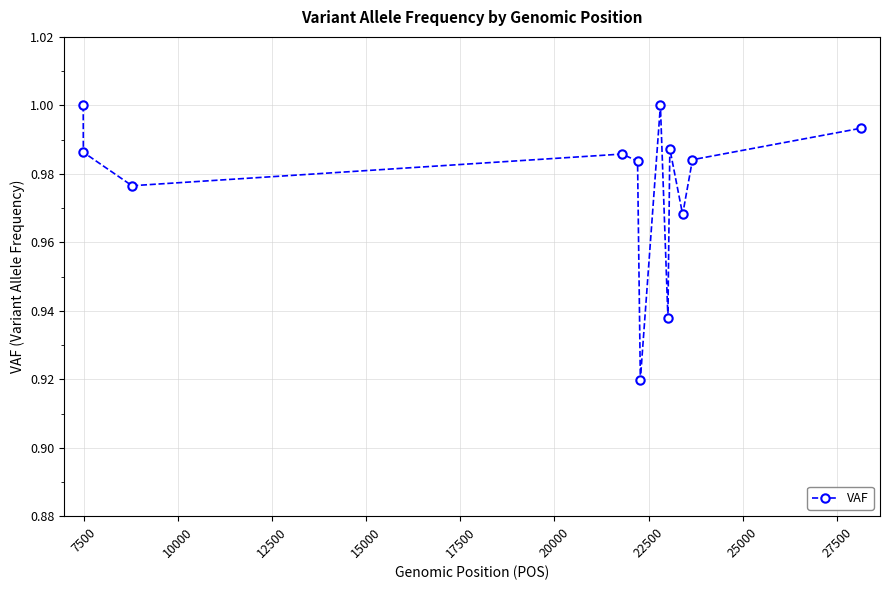

How many interior local valleys (lower than both neighbors) does the data have?

4